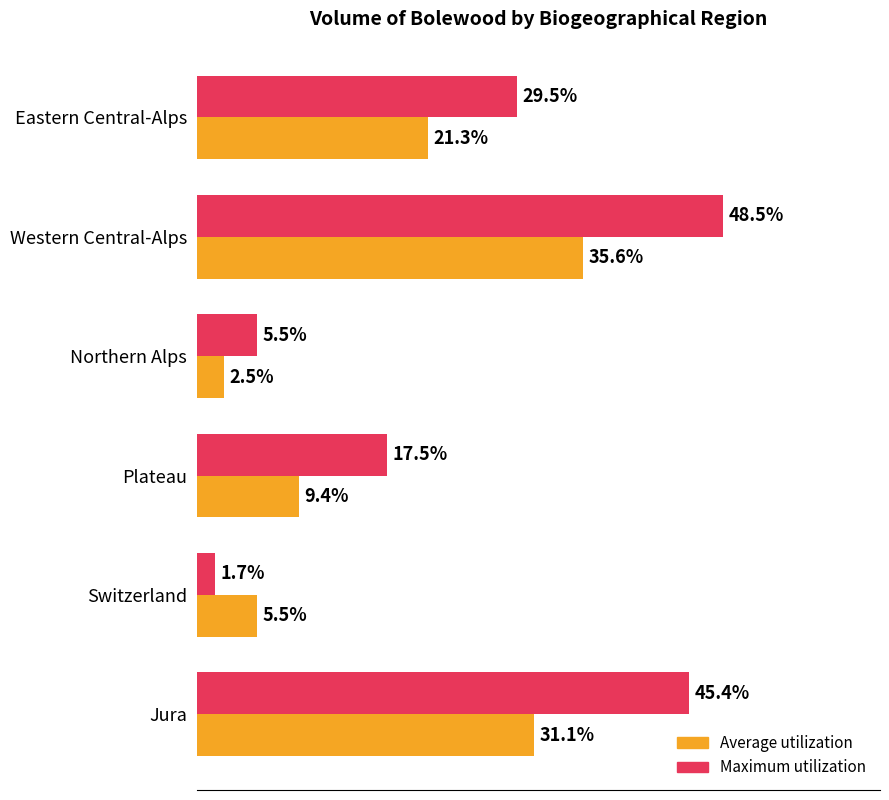

At which label does Maximum utilization reach its peak?

Western Central-Alps